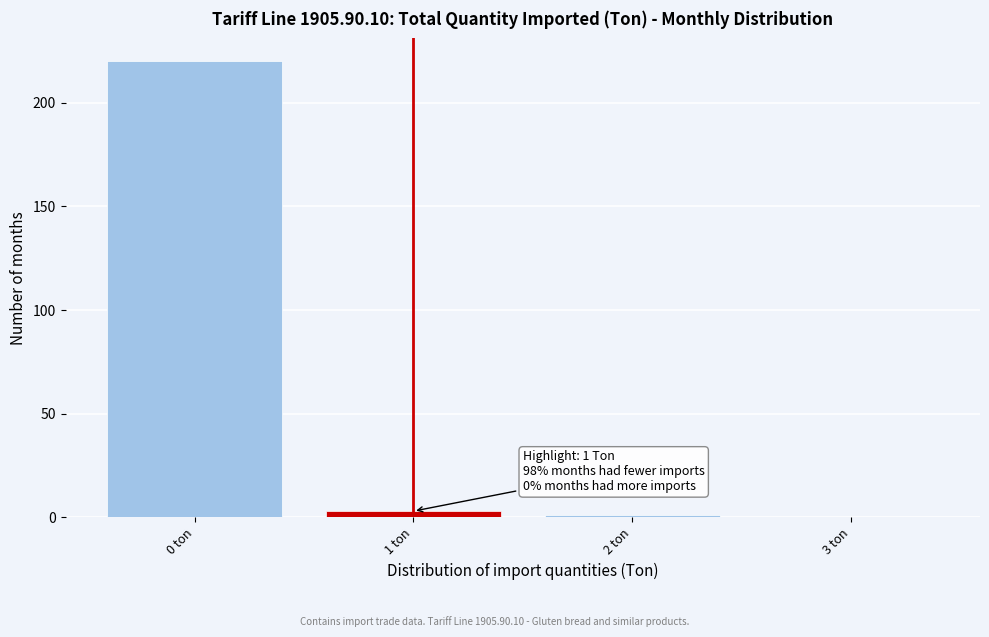

Reading right to left, what are all the values shown in this chart?

3 ton=0	2 ton=1	1 ton=3	0 ton=220